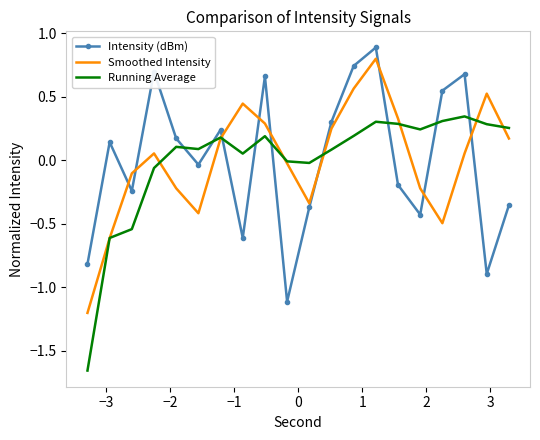

What is the maximum value shown in the chart?

0.9